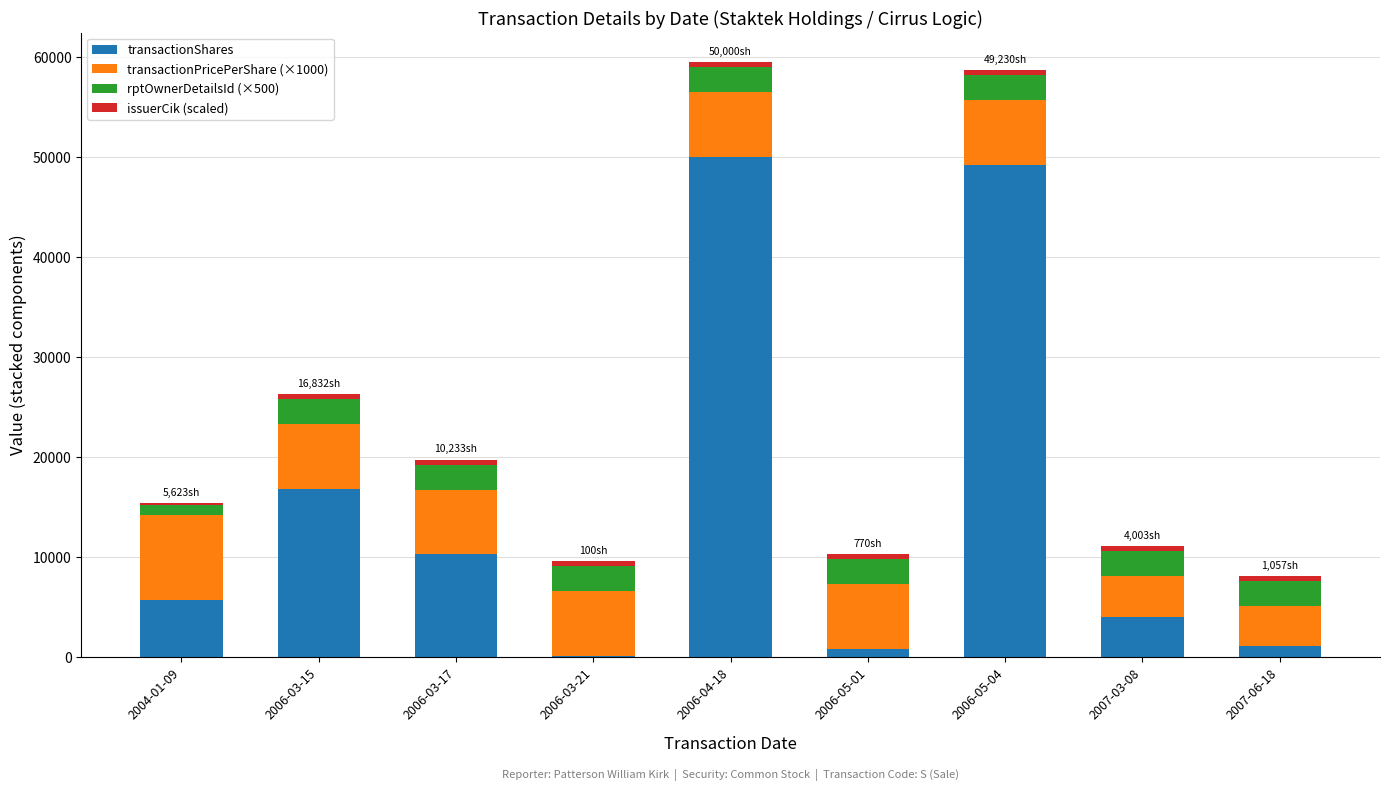

Where is transactionShares nearest to the value 25050?

2006-03-15